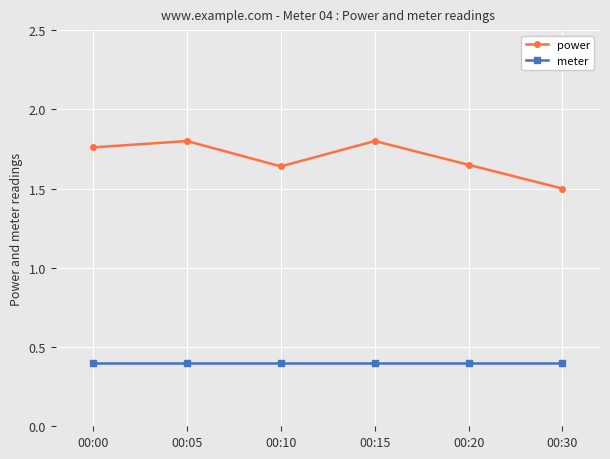

What is the total value across all series at 00:05?

2.2